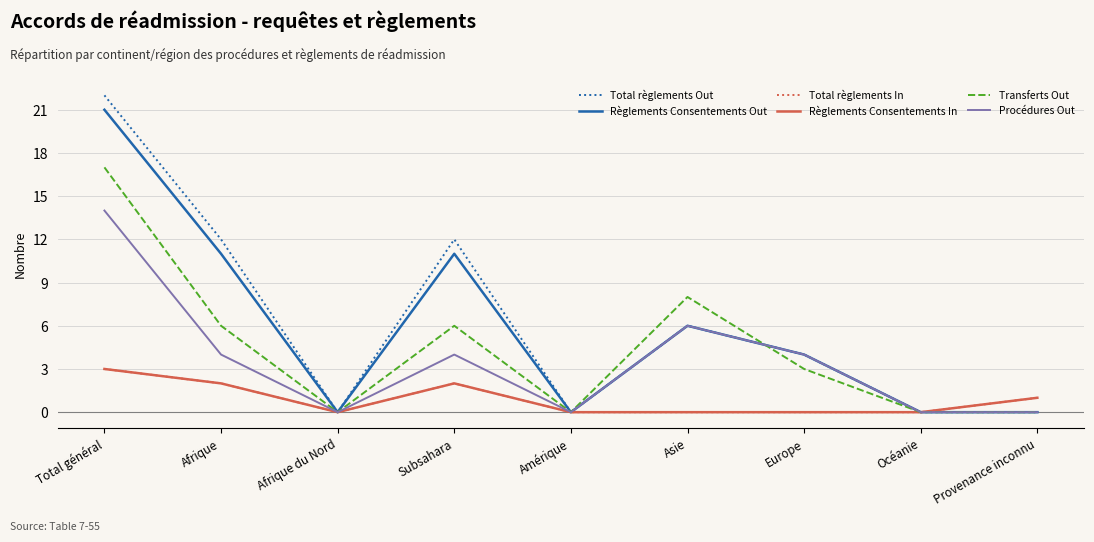

Which series changed the most between Afrique and Afrique du Nord?

Total règlements Out